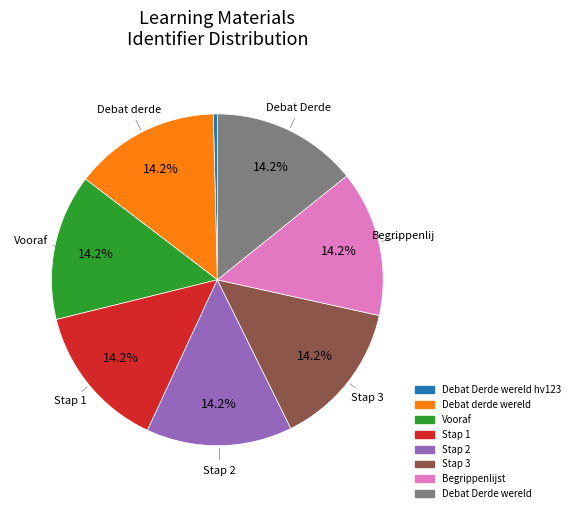

Is there a majority slice in this chart?

No